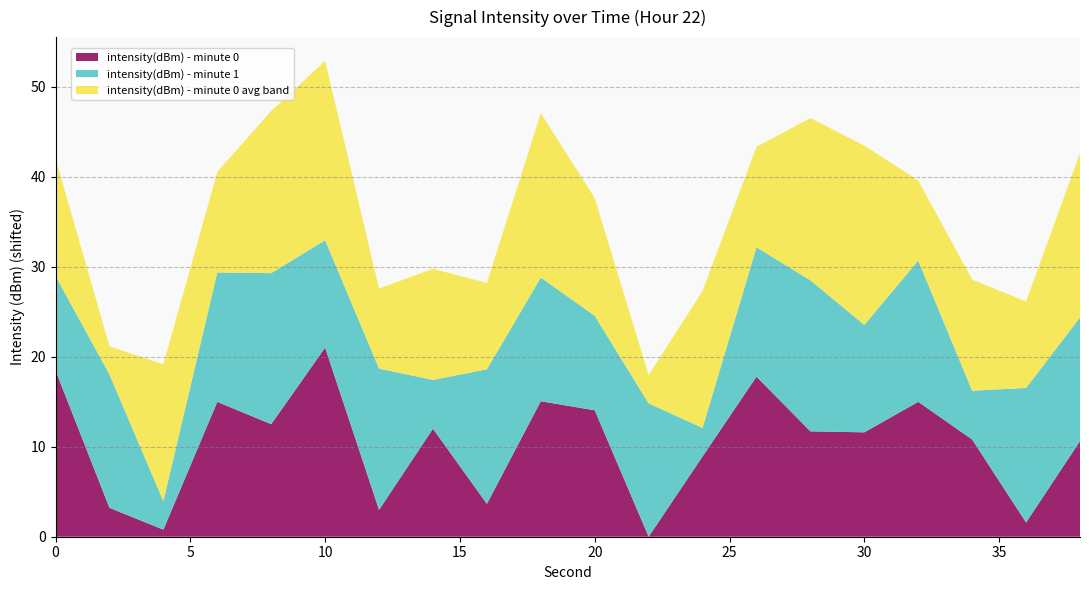

At which category is the sum across all series the highest?

10